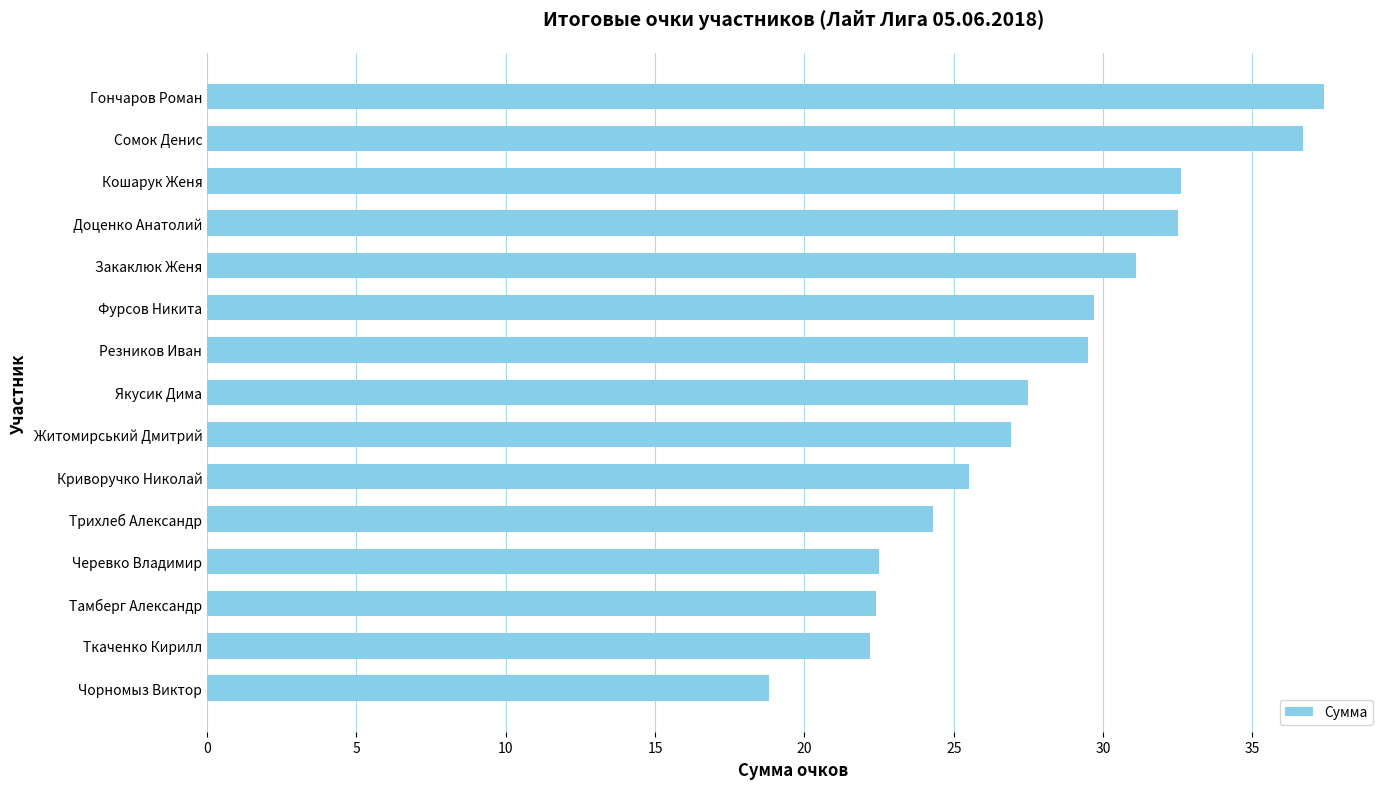

What is the maximum value shown in the chart?

37.4